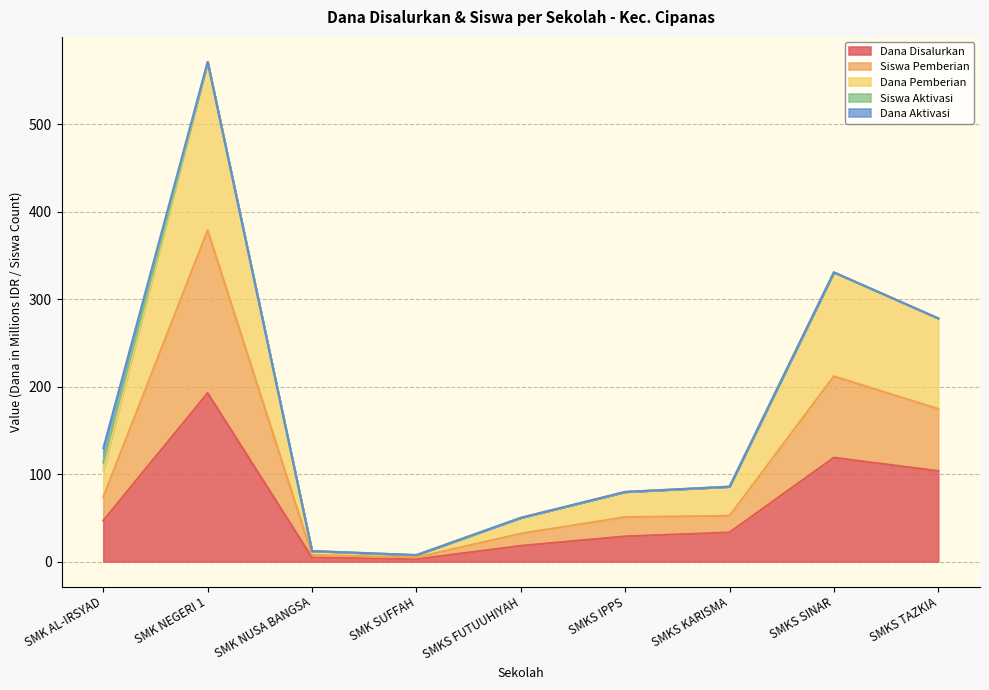

What is the highest value of the Dana Disalurkan series?

192.6